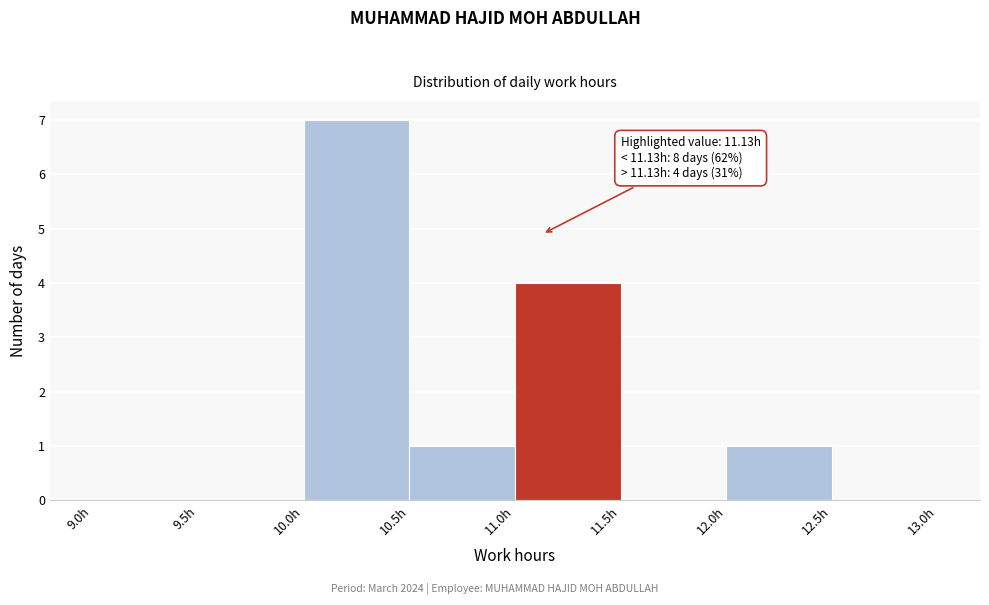

Which range on the x-axis has the tallest bar?

10.0 to 10.5